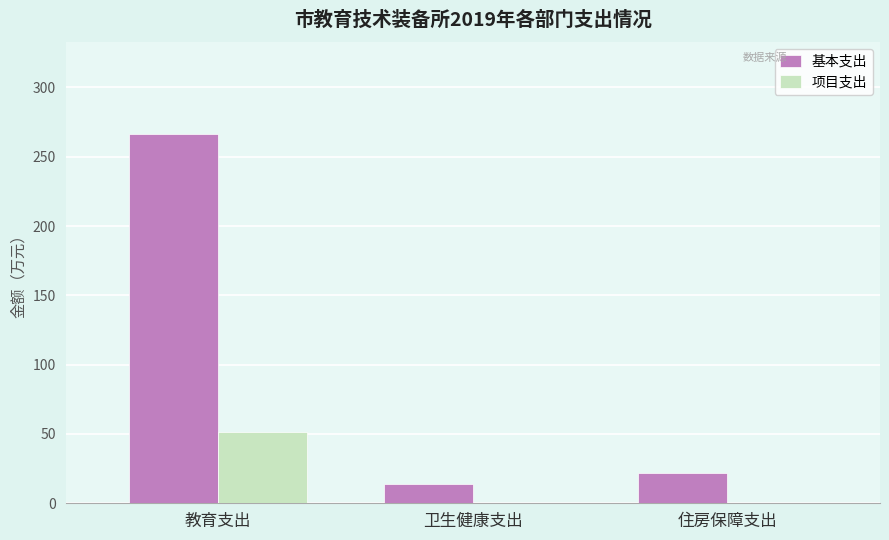

Are the bars grouped side by side (vs. stacked)?

Yes